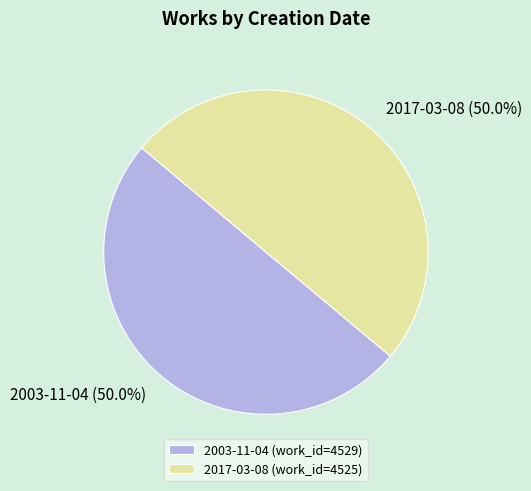

Do 2017-03-08 and 2003-11-04 together represent more than half of the pie?

Yes